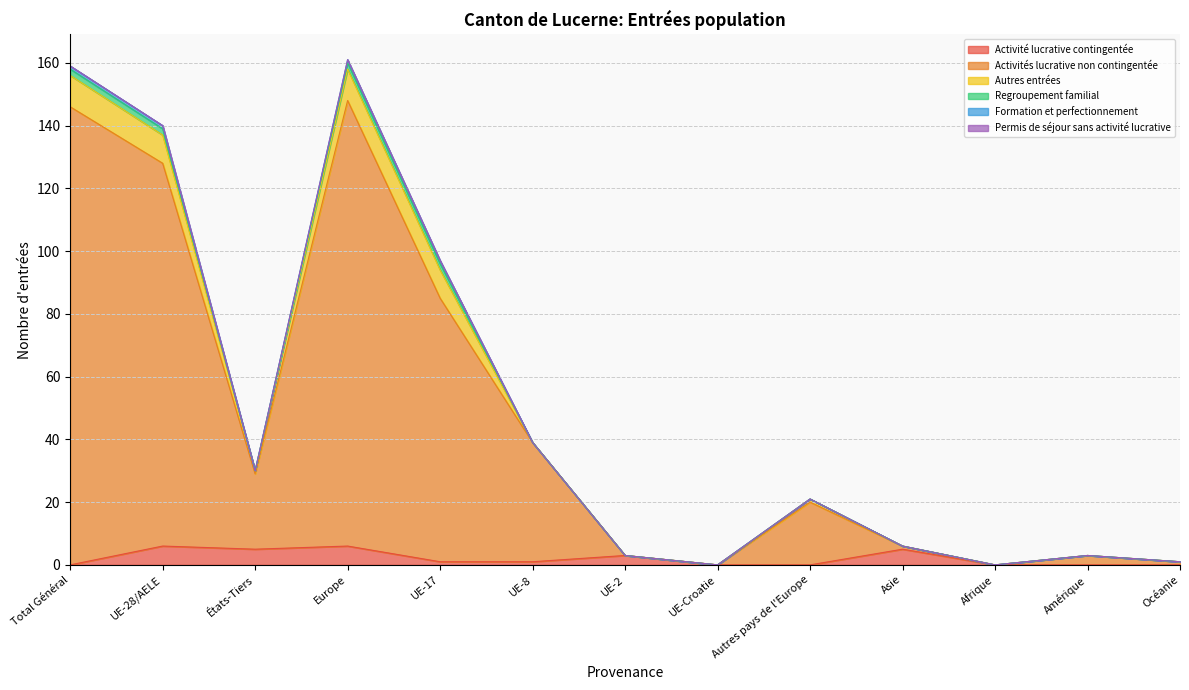

Reading left to right, transcribe all the data shown in this chart.

Activité lucrative contingentée: Total Général=0	UE-28/AELE=6	États-Tiers=5	Europe=6	UE-17=1	UE-8=1	UE-2=3	UE-Croatie=0	Autres pays de l'Europe=0	Asie=5	Afrique=0	Amérique=0	Océanie=0
Activités lucrative non contingentée: Total Général=146	UE-28/AELE=122	États-Tiers=24	Europe=142	UE-17=84	UE-8=38	UE-2=0	UE-Croatie=0	Autres pays de l'Europe=20	Asie=1	Afrique=0	Amérique=3	Océanie=1
Autres entrées: Total Général=10	UE-28/AELE=9	États-Tiers=1	Europe=10	UE-17=9	UE-8=0	UE-2=0	UE-Croatie=0	Autres pays de l'Europe=1	Asie=0	Afrique=0	Amérique=0	Océanie=0
Regroupement familial: Total Général=2	UE-28/AELE=2	États-Tiers=0	Europe=2	UE-17=2	UE-8=0	UE-2=0	UE-Croatie=0	Autres pays de l'Europe=0	Asie=0	Afrique=0	Amérique=0	Océanie=0
Formation et perfectionnement: Total Général=1	UE-28/AELE=1	États-Tiers=0	Europe=1	UE-17=1	UE-8=0	UE-2=0	UE-Croatie=0	Autres pays de l'Europe=0	Asie=0	Afrique=0	Amérique=0	Océanie=0
Permis de séjour sans activité lucrative: Total Général=0	UE-28/AELE=0	États-Tiers=0	Europe=0	UE-17=0	UE-8=0	UE-2=0	UE-Croatie=0	Autres pays de l'Europe=0	Asie=0	Afrique=0	Amérique=0	Océanie=0